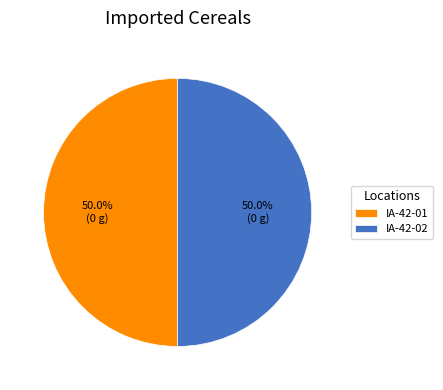

How many segments does this pie chart have?

2